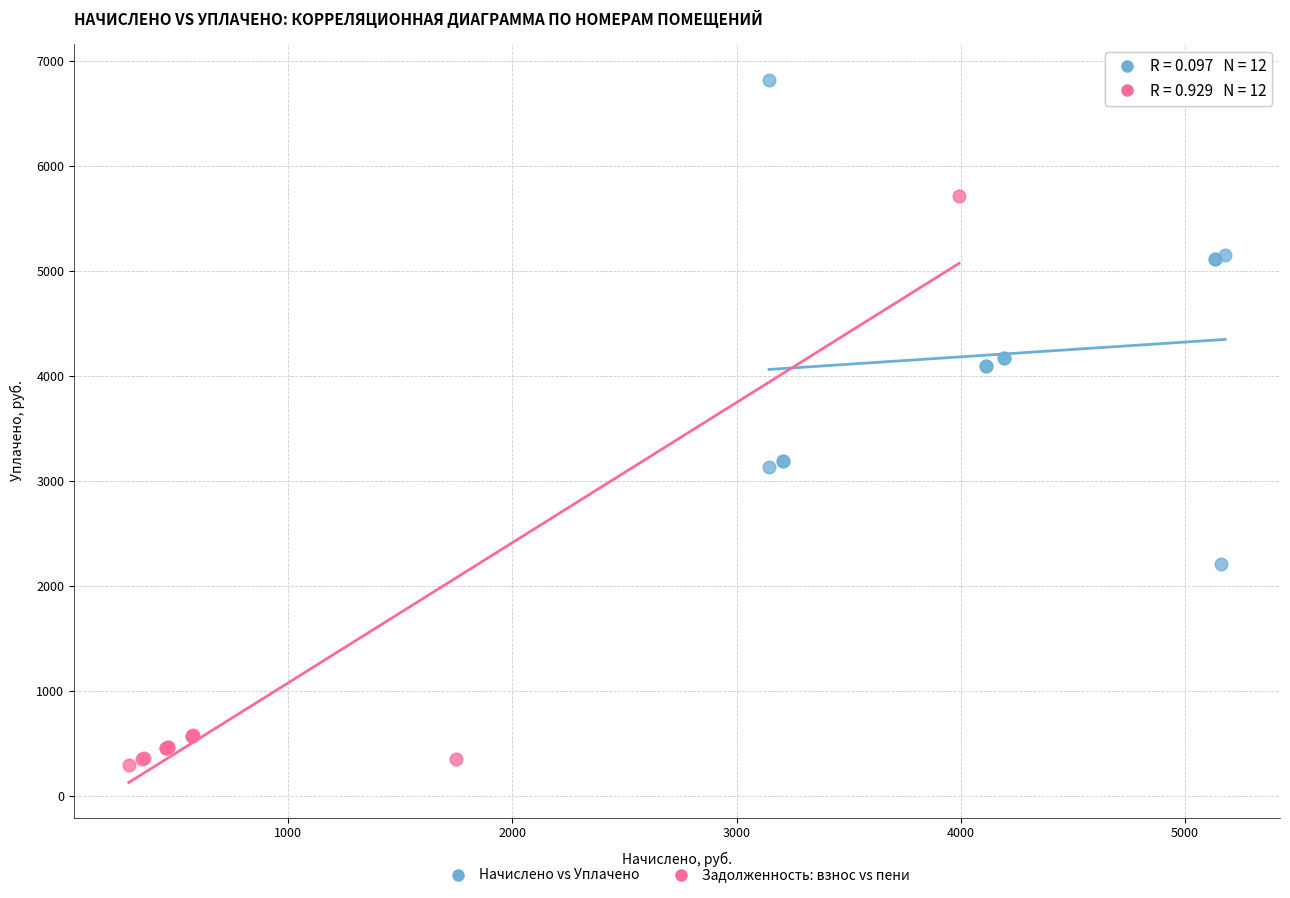

Which series reaches the minimum Y coordinate?

Задолженность: взнос vs пени